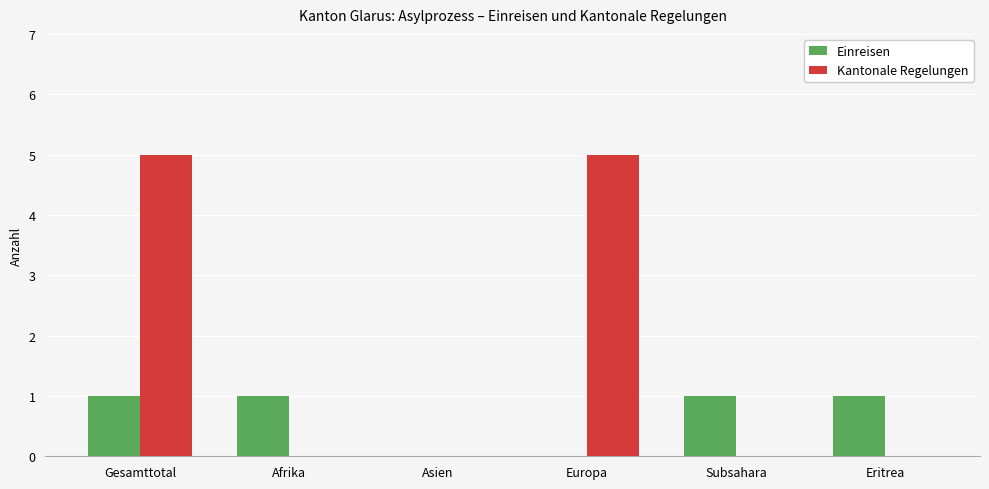

What is the greatest value displayed?

5